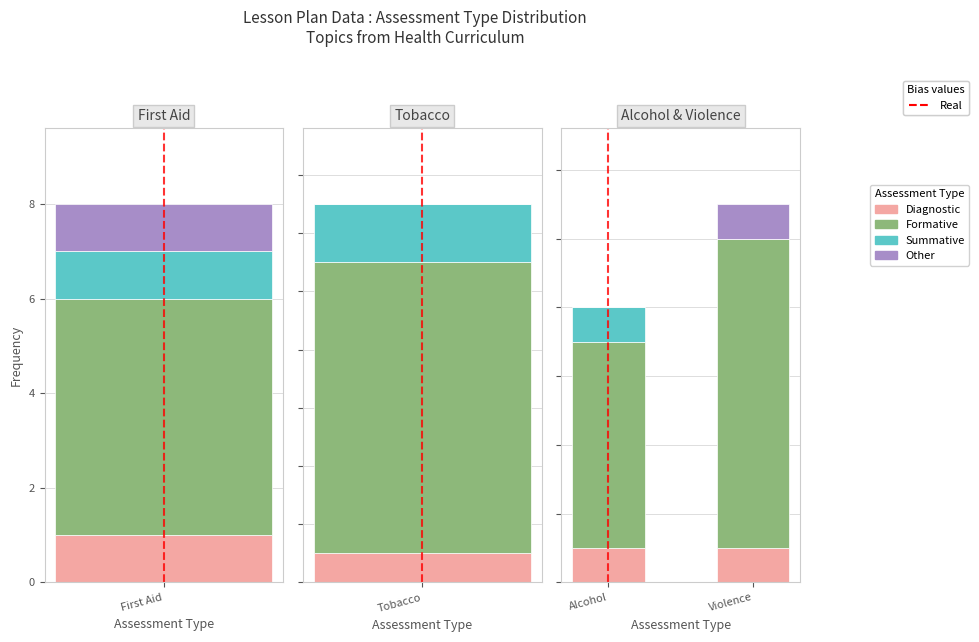

At which label is Formative closest to 7?

Alcohol